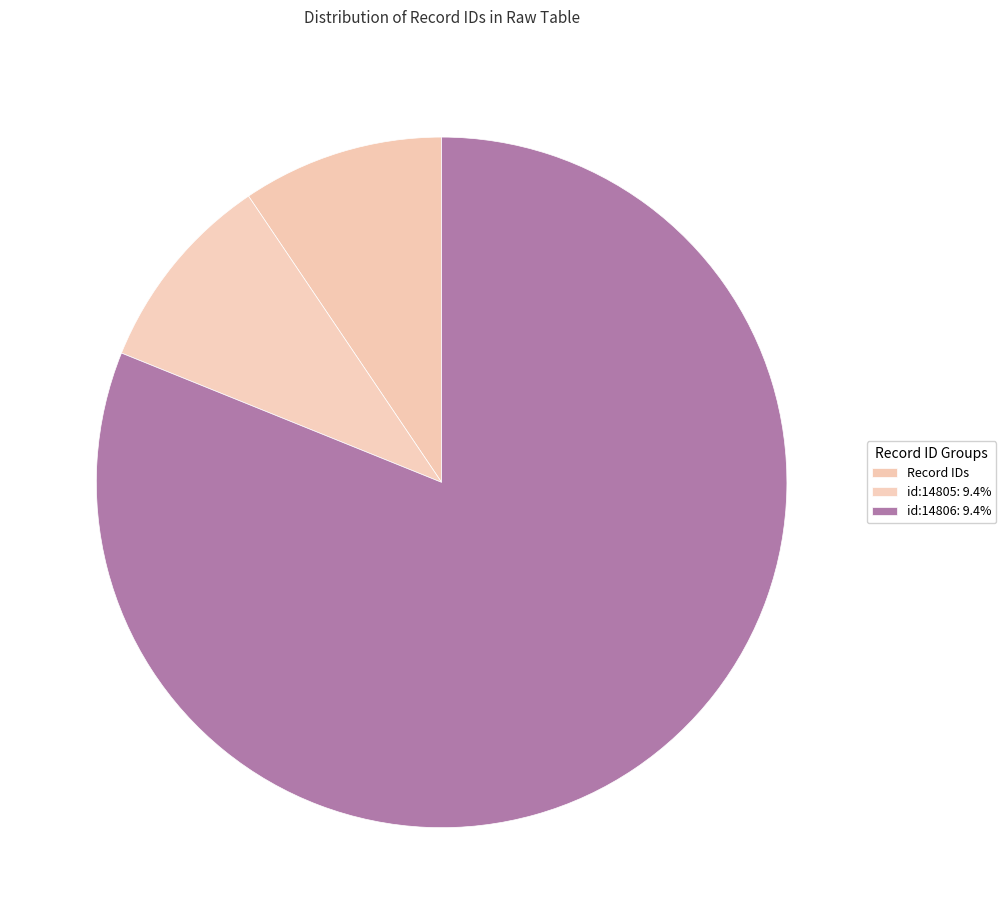

How many segments does this pie chart have?

3